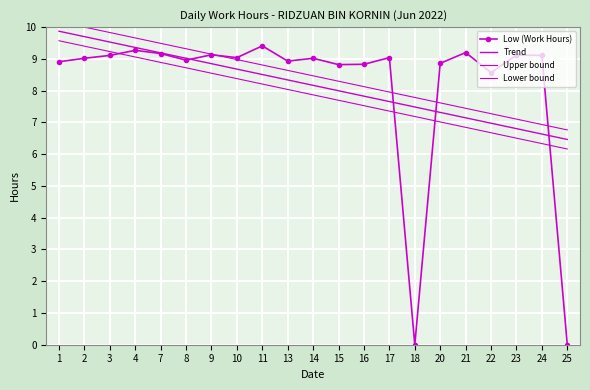

What is the lowest value of the Lower bound series?

6.2